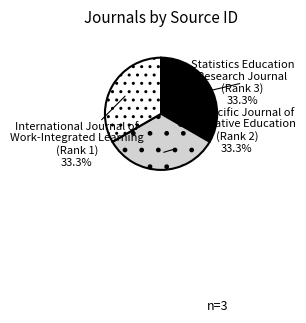

Approximately how many times larger is the value at Asia-Pacific Journal of Cooperative Education (Rank 2) compared to Statistics Education Research Journal (Rank 3)?

1.0